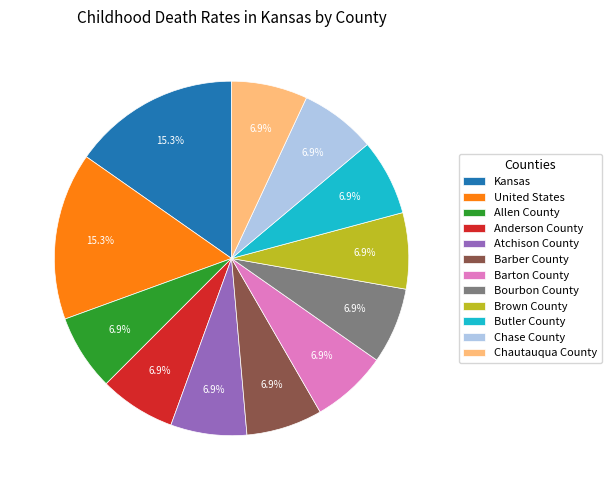

True or false: Brown County accounts for 21% of the total.

False